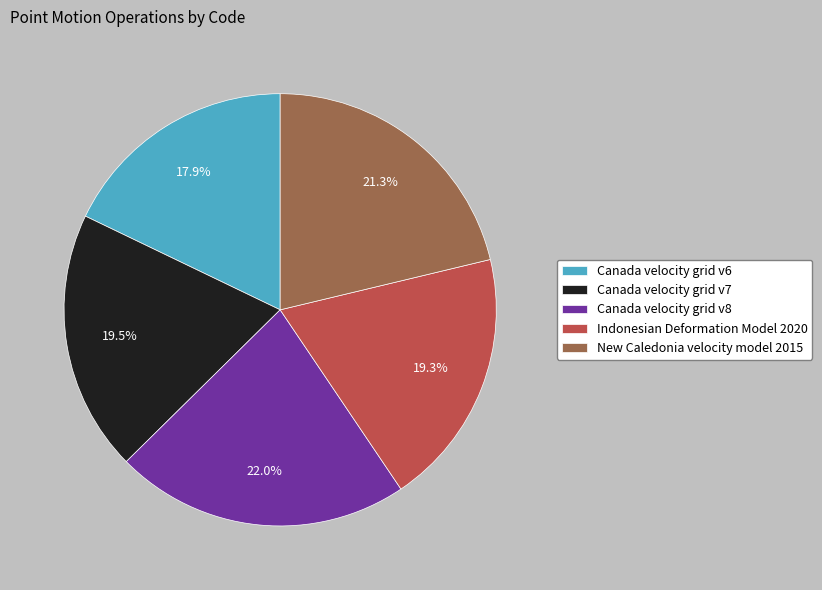

Which has a higher value, Canada velocity grid v6 or Canada velocity grid v8?

Canada velocity grid v8